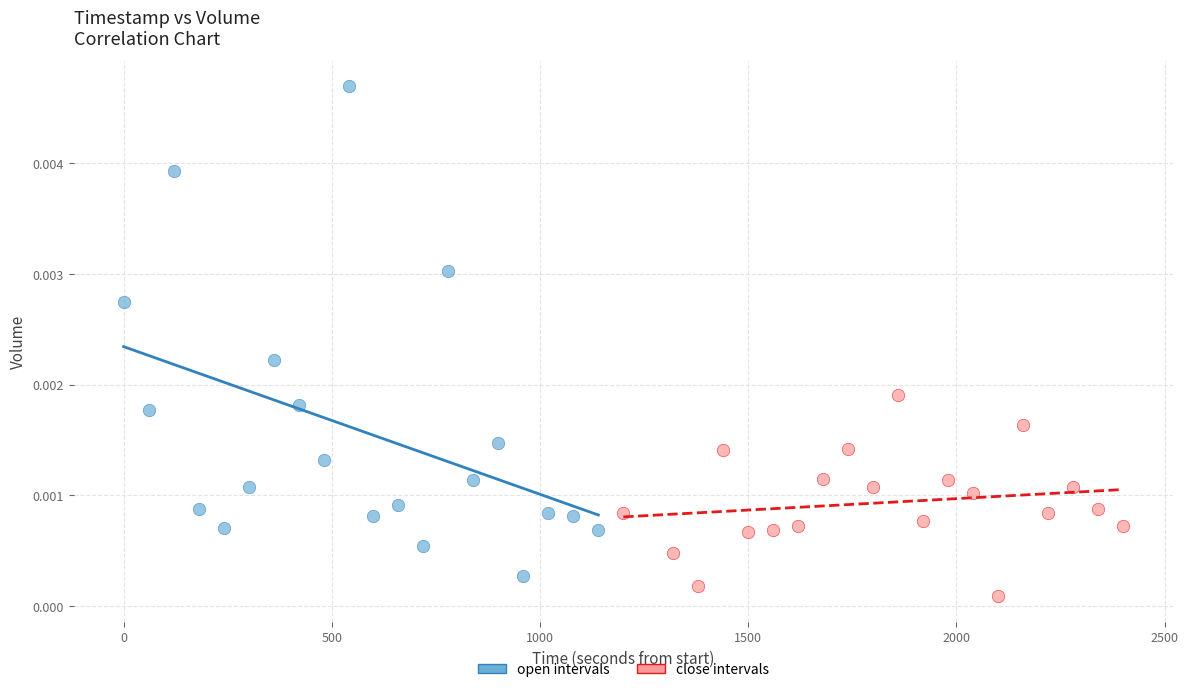

Which series contains the lowest Y value?

close intervals